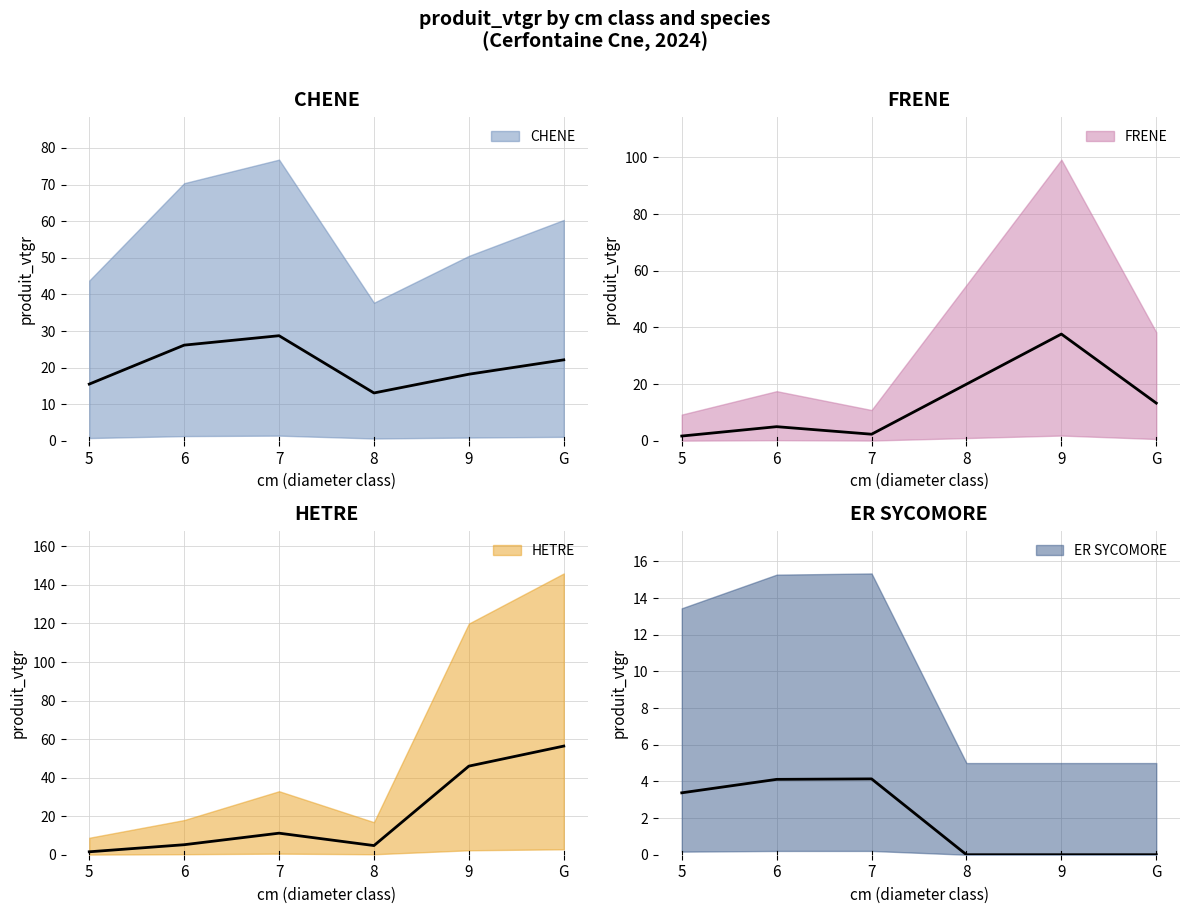

Does the chart have visible grid lines?

Yes